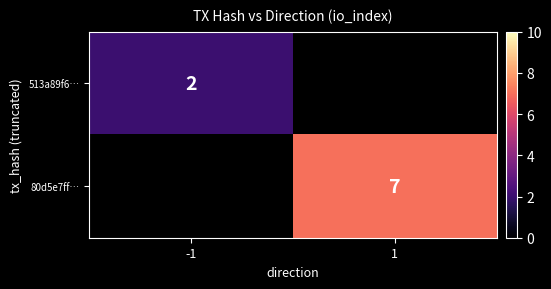

The 513a89f6… series shows 2 at -1. True or false?

True